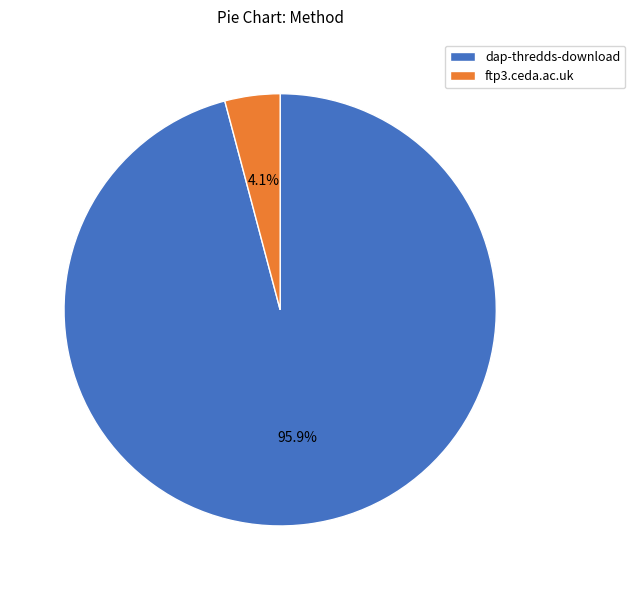

Is there a majority slice in this chart?

Yes